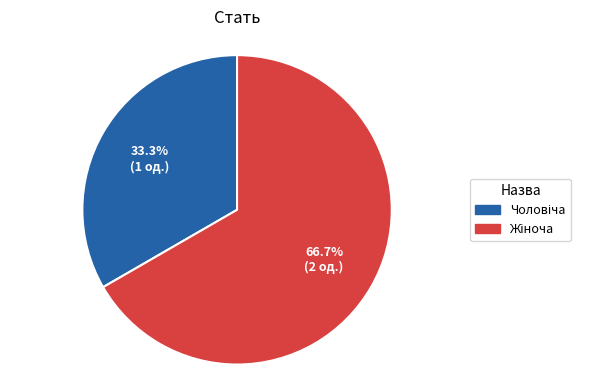

Is there a majority slice in this chart?

Yes